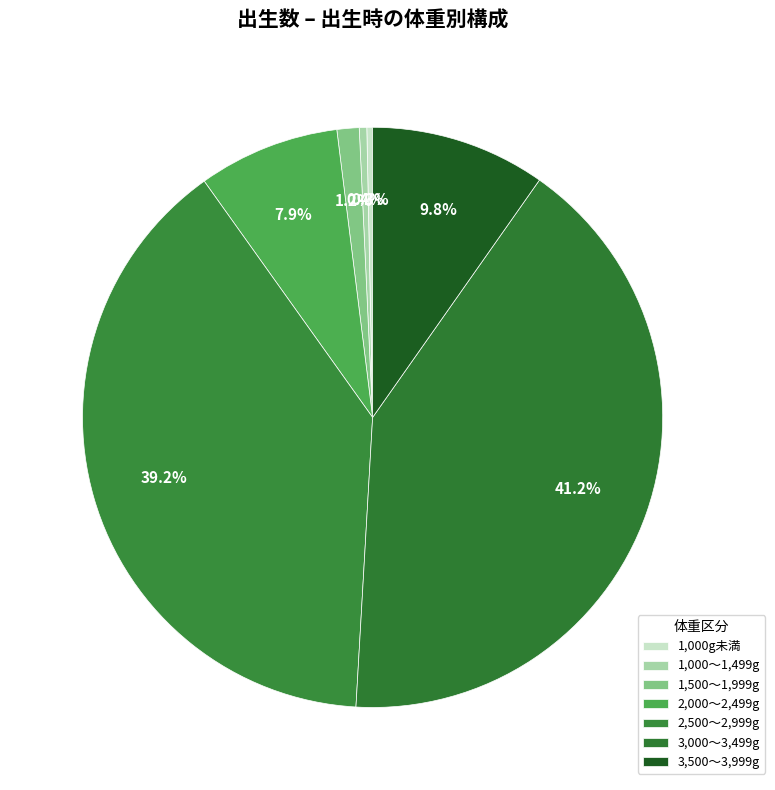

How many segments does this pie chart have?

7